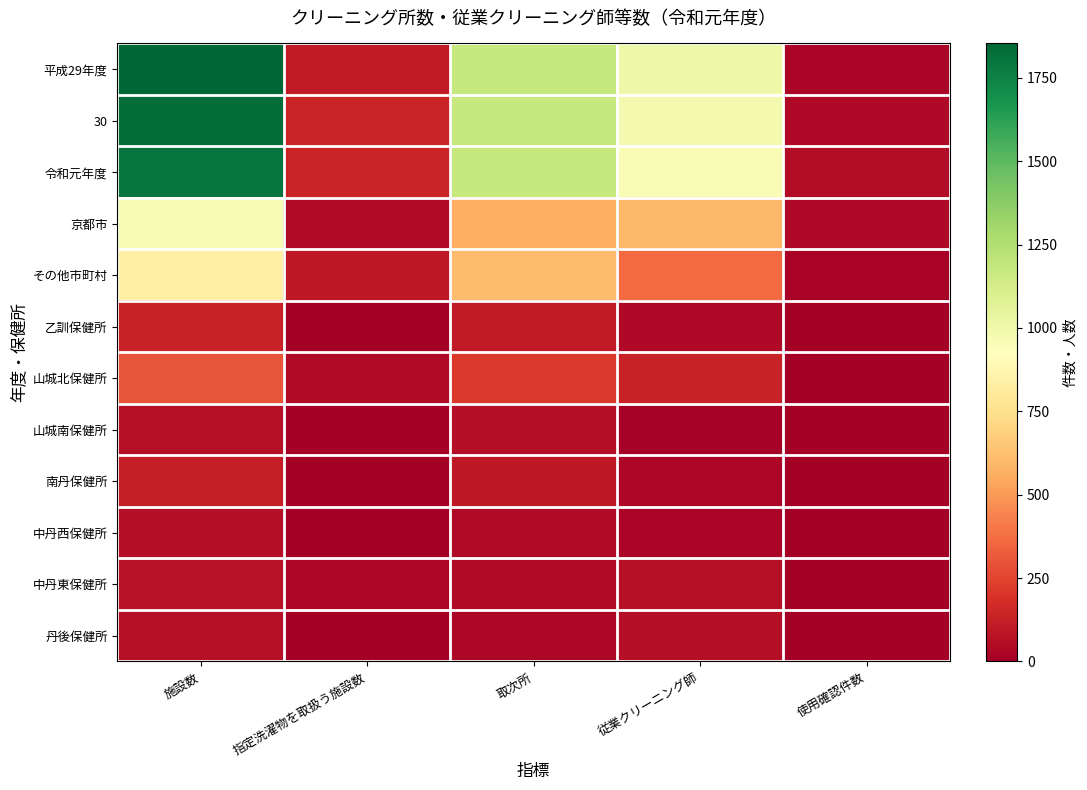

Reading left to right, what are all the values shown in this chart?

平成29年度: 施設数=1853	指定洗濯物を取扱う施設数=105	取次所=1179	従業クリーニング師=1006	使用確認件数=27
30: 施設数=1828	指定洗濯物を取扱う施設数=143	取次所=1178	従業クリーニング師=979	使用確認件数=43
令和元年度: 施設数=1798	指定洗濯物を取扱う施設数=141	取次所=1173	従業クリーニング師=961	使用確認件数=54
京都市: 施設数=963	指定洗濯物を取扱う施設数=44	取次所=562	従業クリーニング師=599	使用確認件数=39
その他市町村: 施設数=835	指定洗濯物を取扱う施設数=97	取次所=611	従業クリーニング師=362	使用確認件数=15
乙訓保健所: 施設数=136	指定洗濯物を取扱う施設数=4	取次所=108	従業クリーニング師=37	使用確認件数=2
山城北保健所: 施設数=302	指定洗濯物を取扱う施設数=44	取次所=216	従業クリーニング師=137	使用確認件数=2
山城南保健所: 施設数=69	指定洗濯物を取扱う施設数=3	取次所=62	従業クリーニング師=8	使用確認件数=2
南丹保健所: 施設数=119	指定洗濯物を取扱う施設数=2	取次所=98	従業クリーニング師=31	使用確認件数=2
中丹西保健所: 施設数=61	指定洗濯物を取扱う施設数=6	取次所=45	従業クリーニング師=23	使用確認件数=3
中丹東保健所: 施設数=79	指定洗濯物を取扱う施設数=34	取次所=46	従業クリーニング師=66	使用確認件数=3
丹後保健所: 施設数=69	指定洗濯物を取扱う施設数=4	取次所=36	従業クリーニング師=60	使用確認件数=1